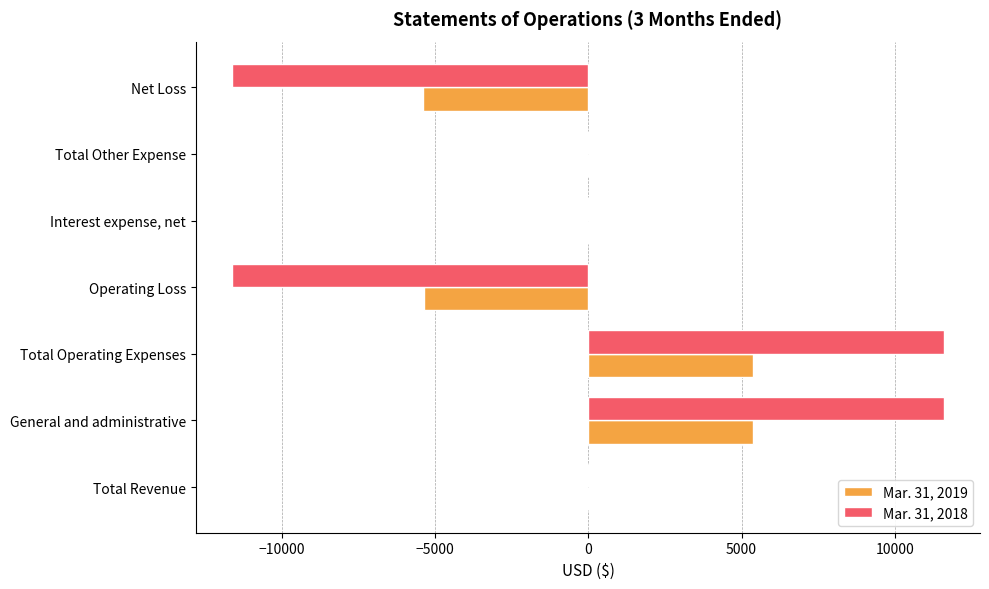

What is the maximum value shown in the chart?

11617